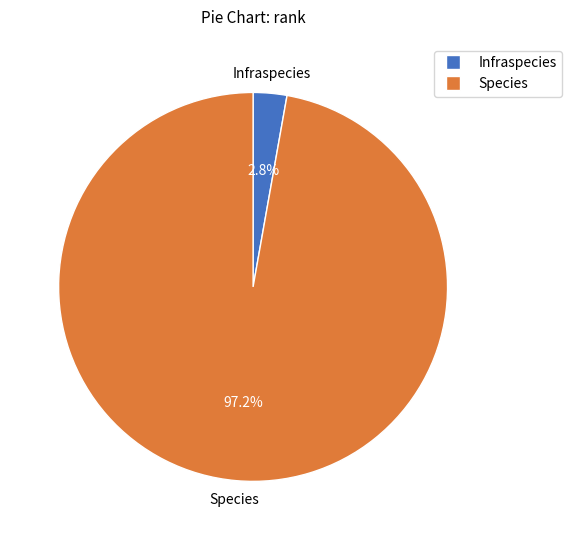

Between Species and Infraspecies, which is larger?

Species